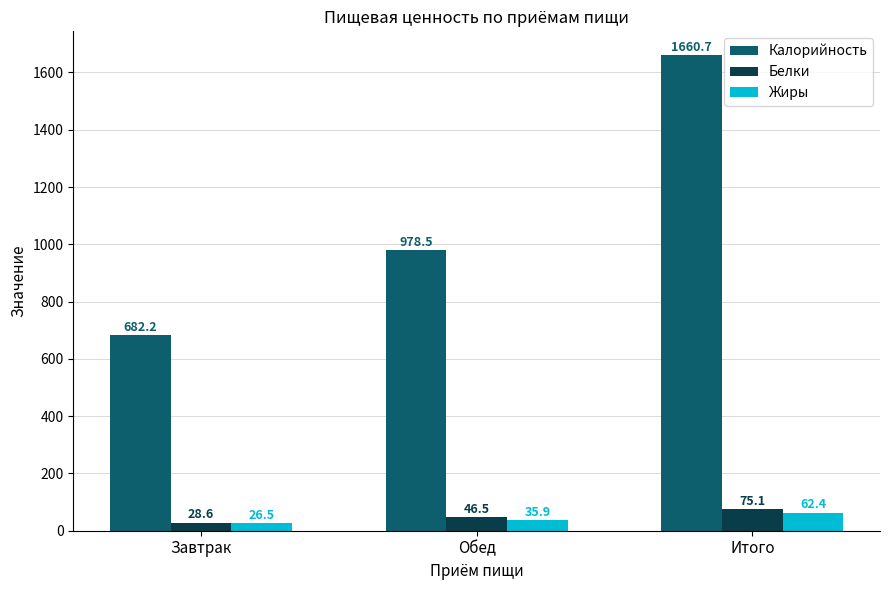

At which category is the sum across all series the highest?

Итого